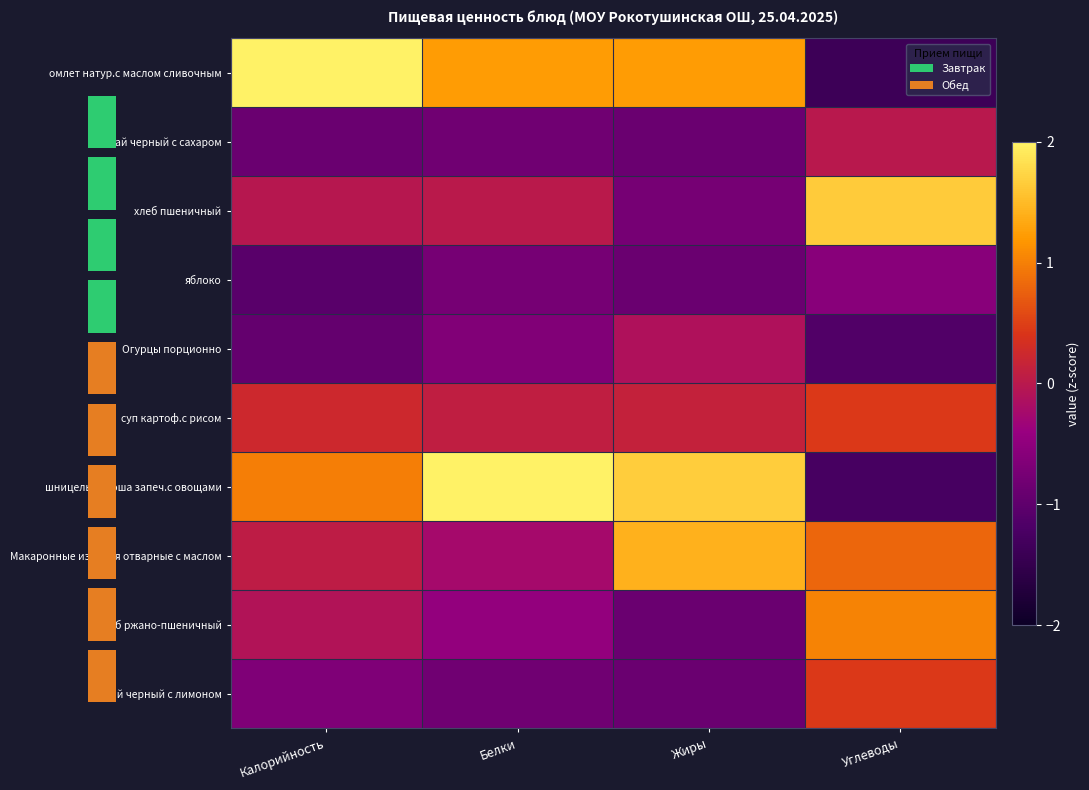

True or false: хлеб пшеничный has a value of 0.0 at Белки.

True